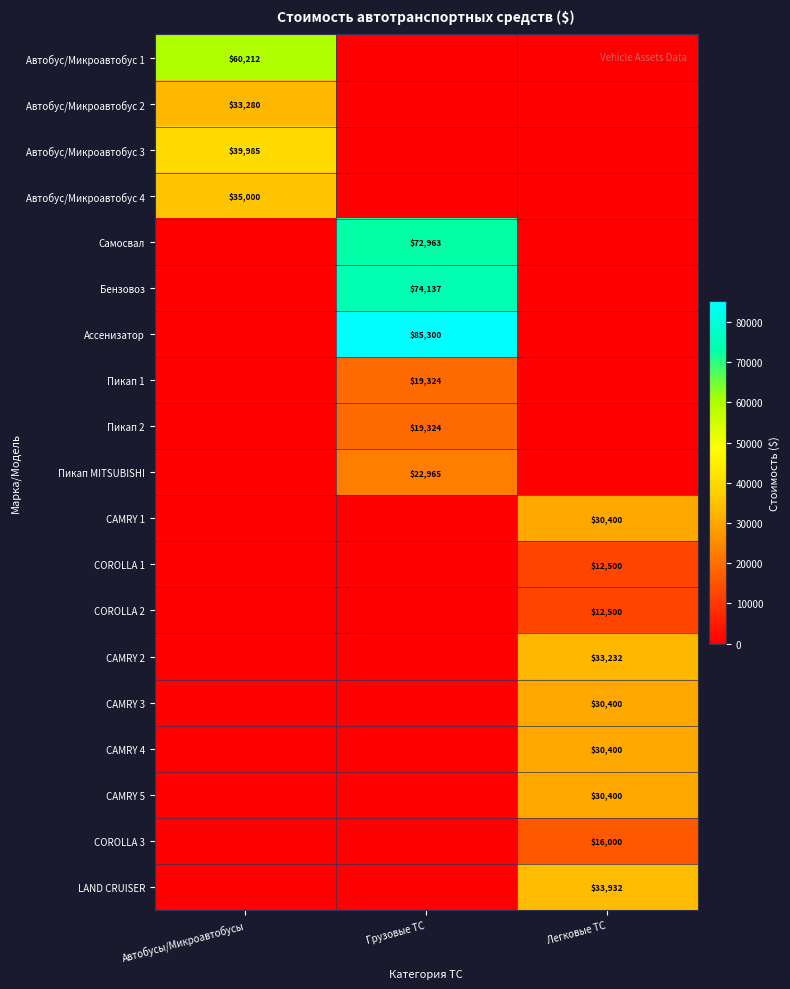

At which category is the sum across all series the highest?

Грузовые ТС